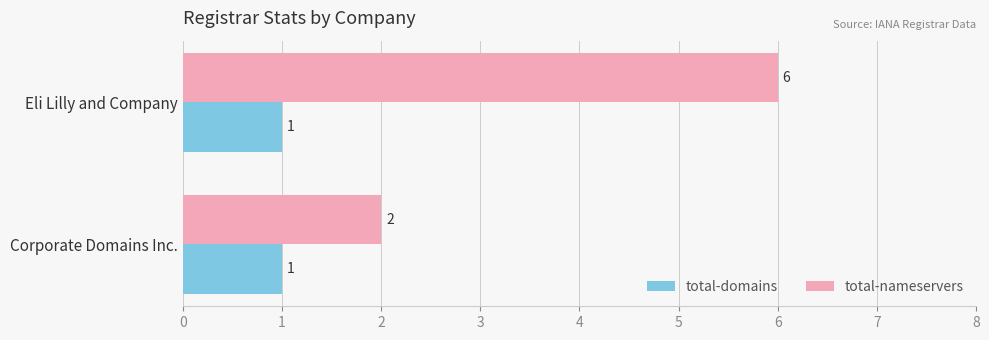

Rank the categories by total-nameservers value from highest to lowest.

Eli Lilly and Company, Corporate Domains Inc.